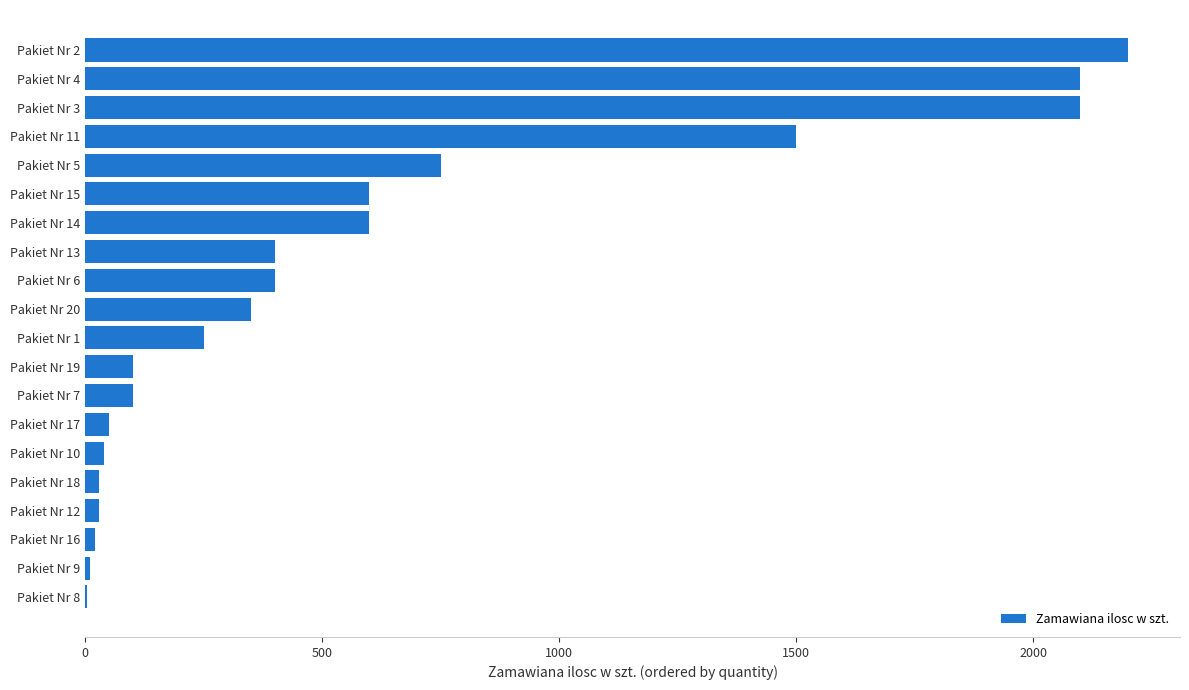

What is the change in value from Pakiet Nr 19 to Pakiet Nr 3?

+2000